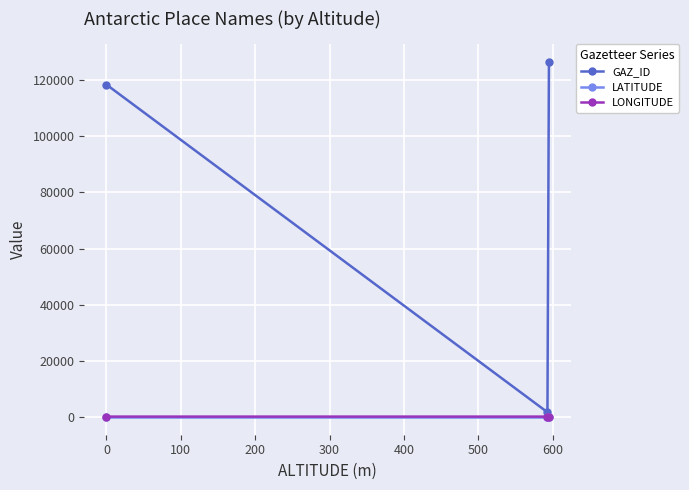

Which series has the largest range (max minus min)?

GAZ_ID